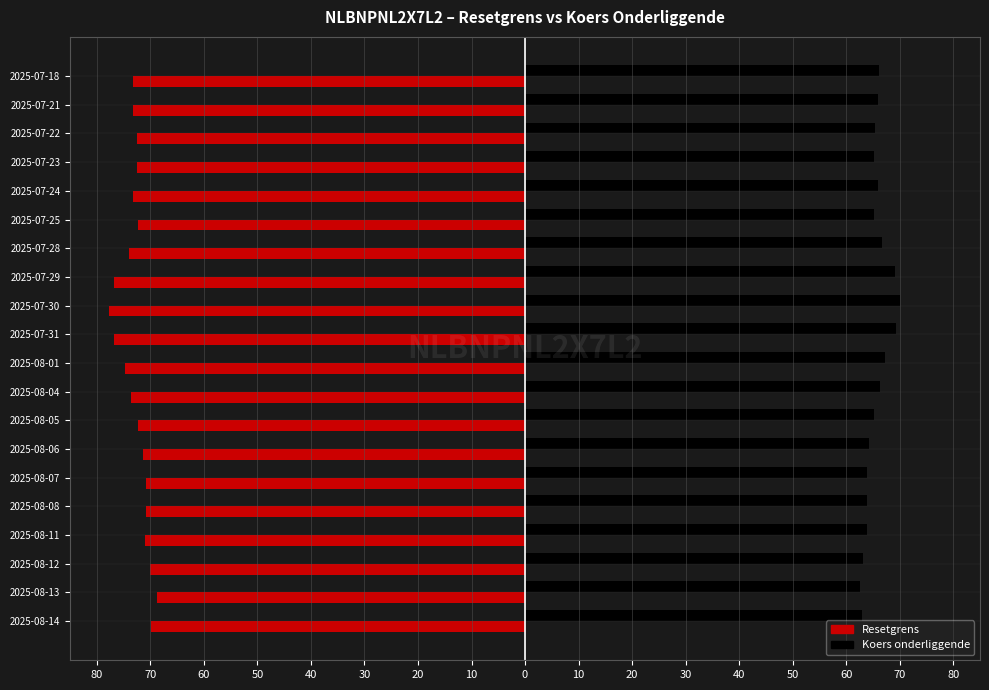

What are all the series names shown in the legend?

Resetgrens, Koers onderliggende